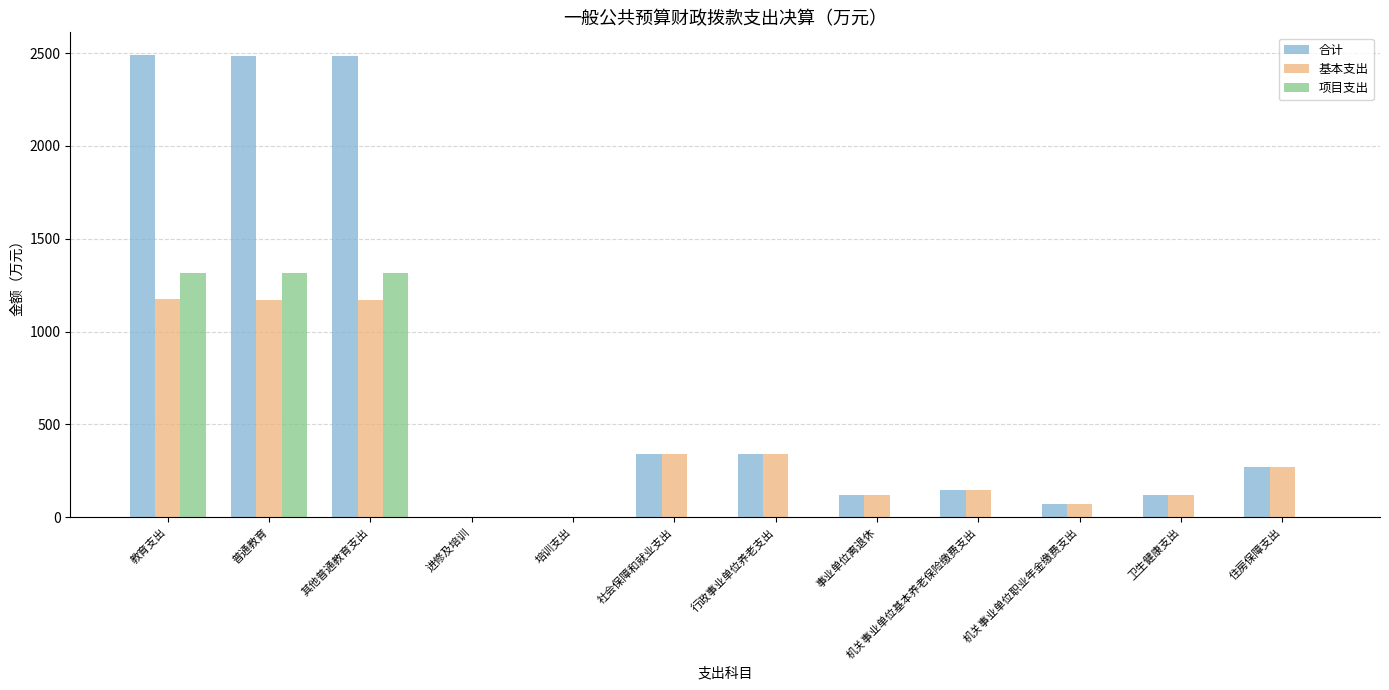

Which series has the largest range (max minus min)?

合计